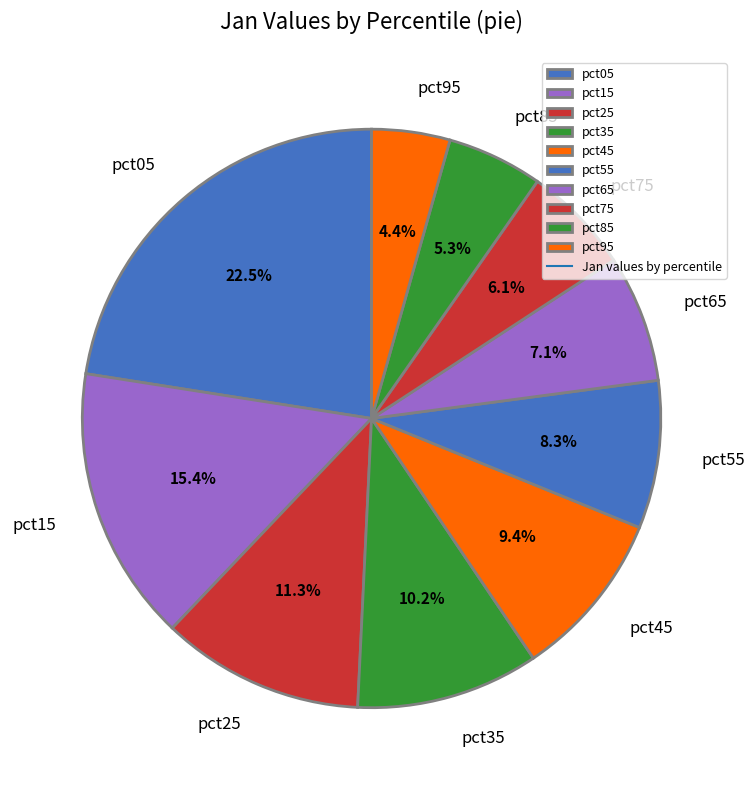

To the nearest percent, what percentage of the pie is pct45?

9%